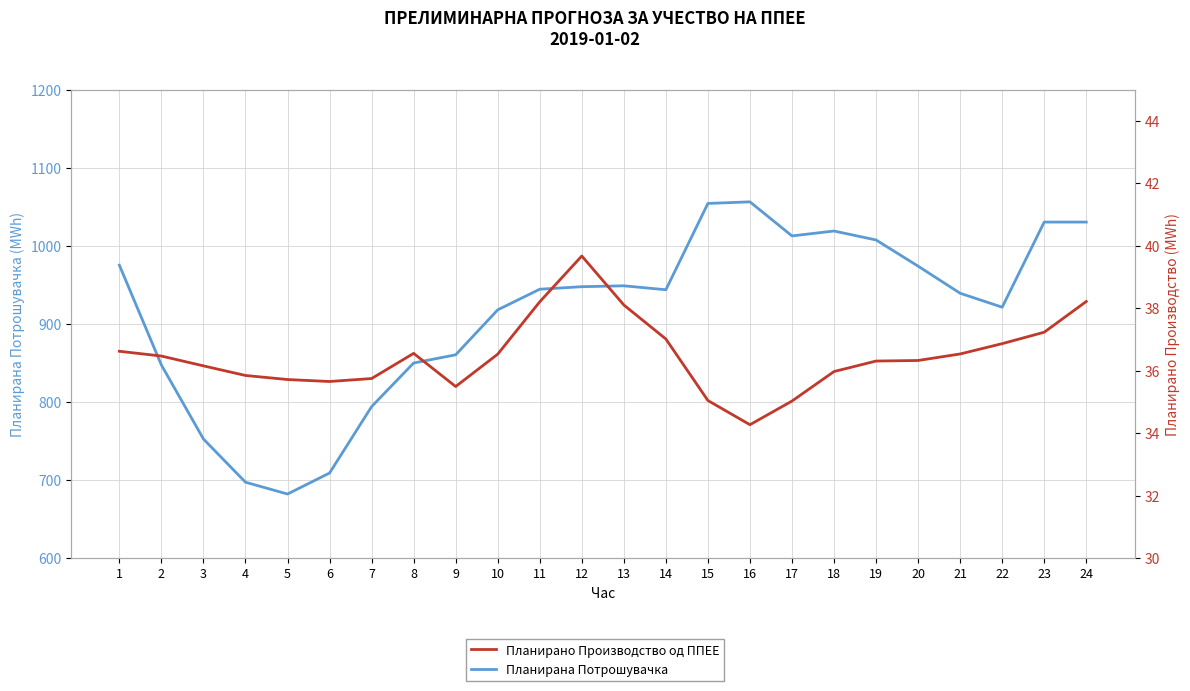

At which label does Планирана Потрошувачка first exceed 944?

1